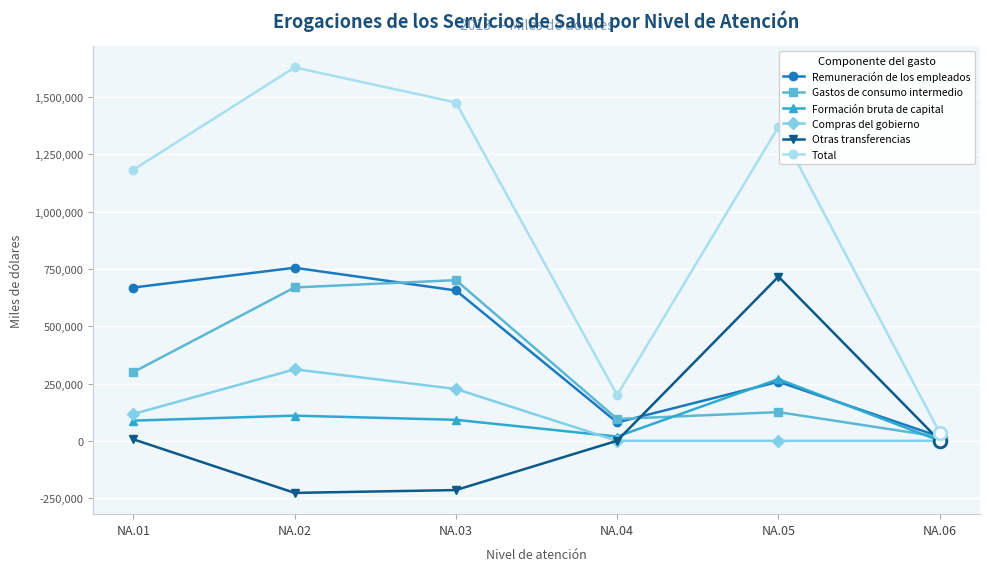

List the labels in order of Total value, smallest first.

NA.06, NA.04, NA.01, NA.05, NA.03, NA.02